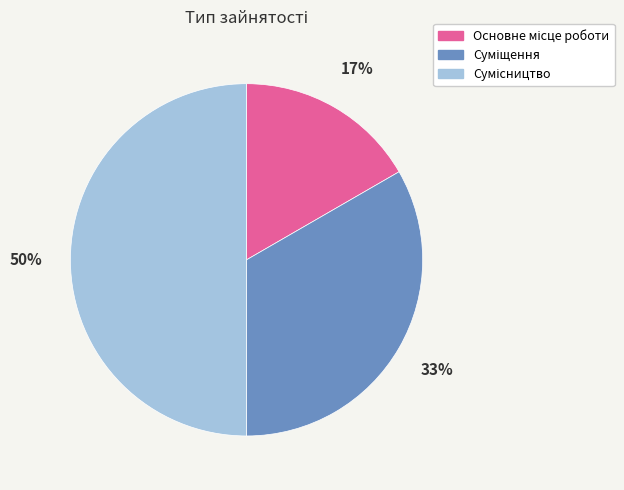

To the nearest percent, what is the difference between the largest and smallest slice percentages?

33%